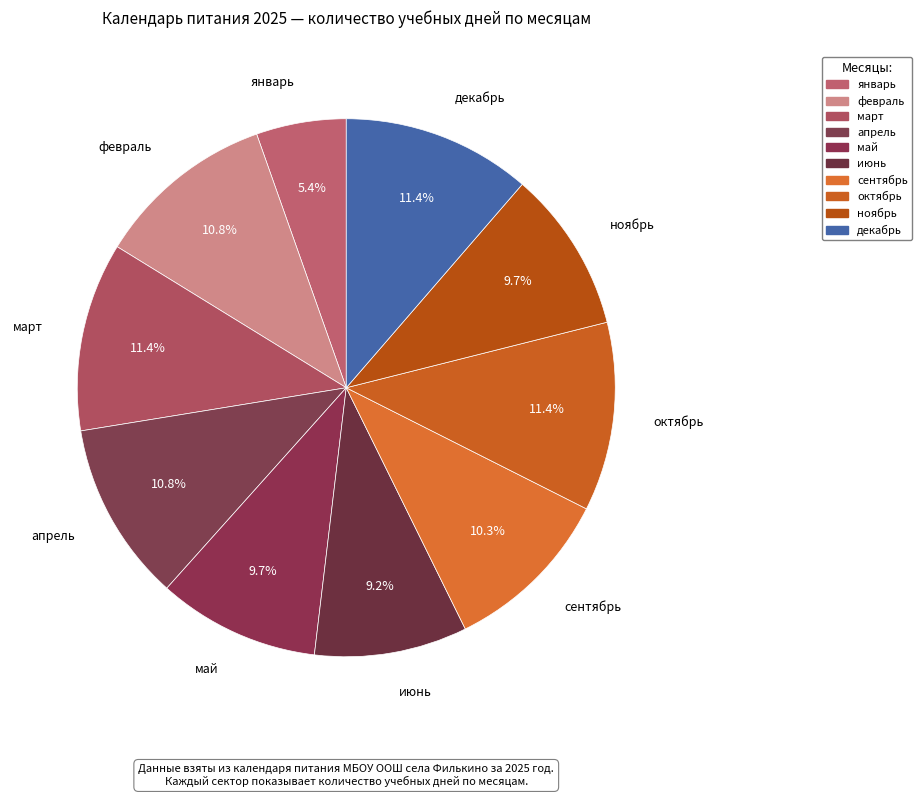

Combined, do сентябрь and июнь account for over 50%?

No